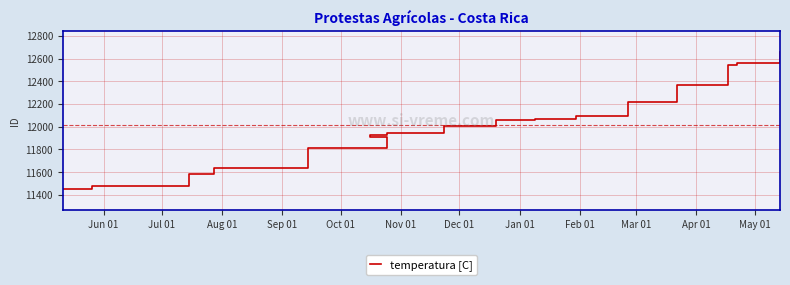

What is the label of the 1st point from the left?

Jun 01